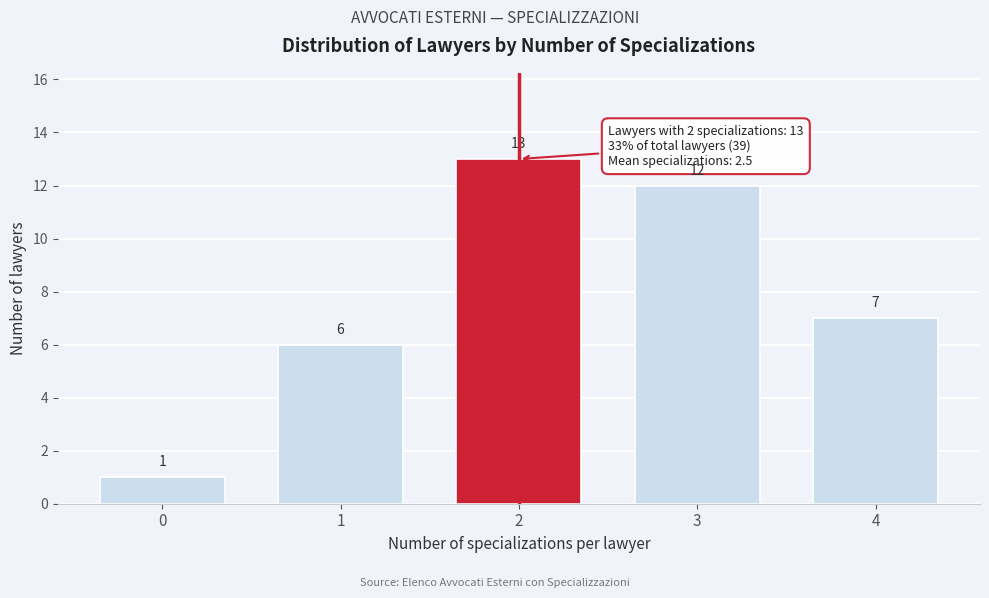

Reading left to right, extract all data points from this chart.

0=1	1=6	2=13	3=12	4=7